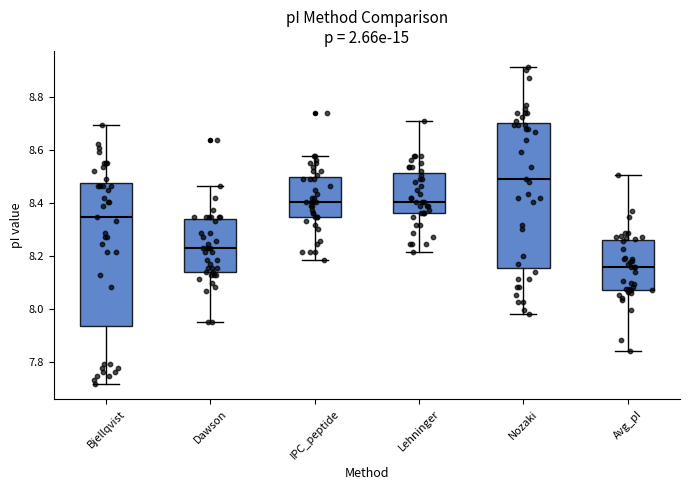

Reading left to right, read every box against the y-axis: the position of its median line, the range the box covers, and the ends of its whiskers. The values are not printed on the chart, so give them approximately, as read against the axis.

Bjellqvist: median 8.34, box 7.94 to 8.48, whiskers 7.72 to 8.70
Dawson: median 8.22, box 8.14 to 8.34, whiskers 7.96 to 8.46
IPC_peptide: median 8.40, box 8.34 to 8.50, whiskers 8.18 to 8.58
Lehninger: median 8.40, box 8.36 to 8.52, whiskers 8.22 to 8.72
Nozaki: median 8.50, box 8.16 to 8.70, whiskers 7.98 to 8.92
Avg_pI: median 8.16, box 8.08 to 8.26, whiskers 7.84 to 8.50